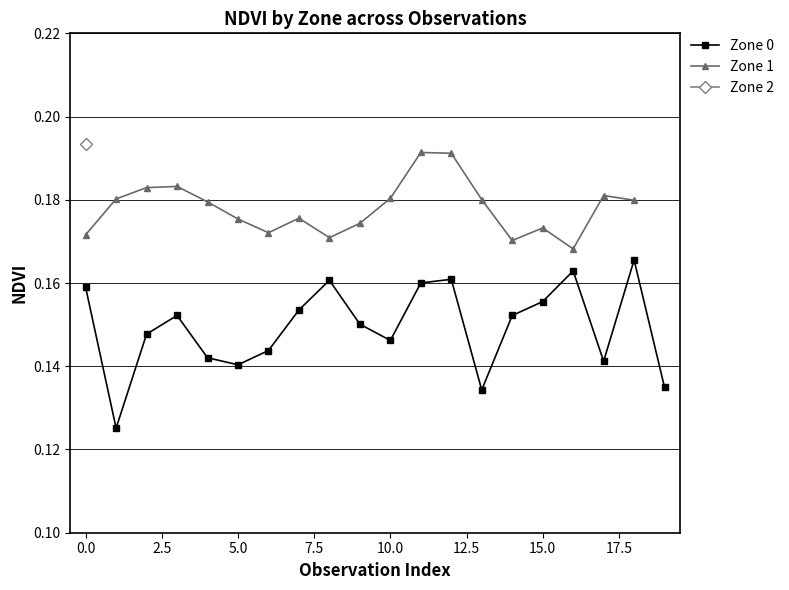

How many interior local valleys does the Zone 0 series have?

5